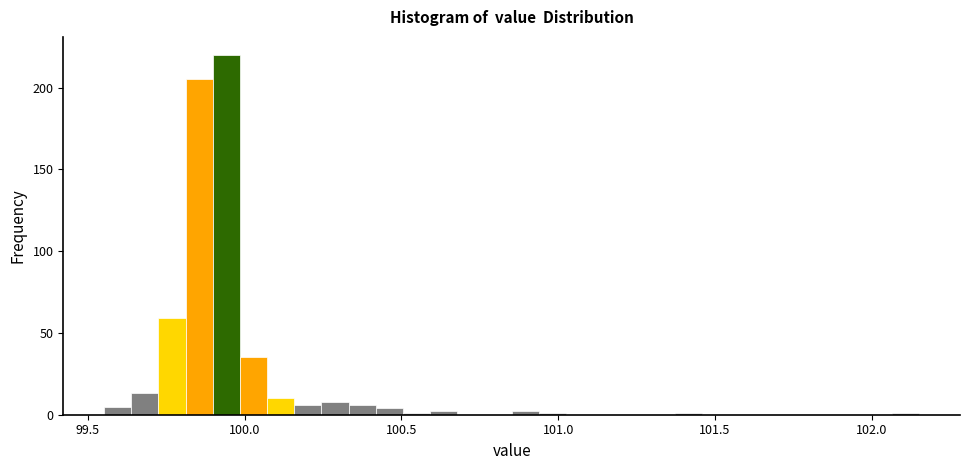

Around what value on the x-axis is the tallest bar? Give the approximate position of its centre, as read against the axis.

99.95